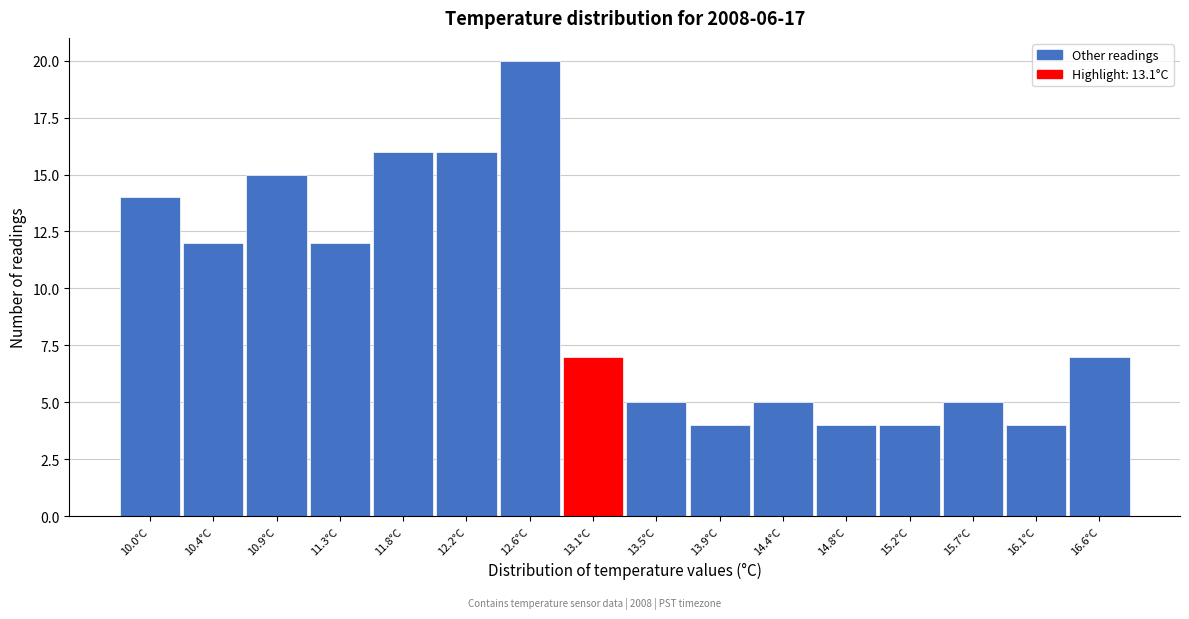

Reading left to right, list all the values displayed in this chart.

14	12	15	12	16	16	20	7	5	4	5	4	4	5	4	7